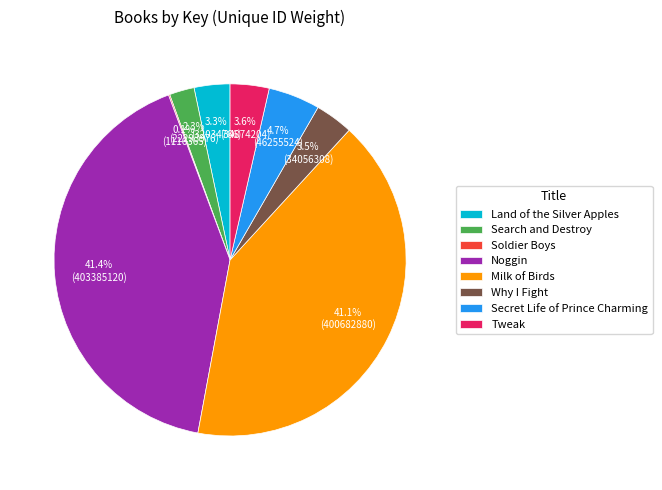

Between Why I Fight and Search and Destroy, which is larger?

Why I Fight